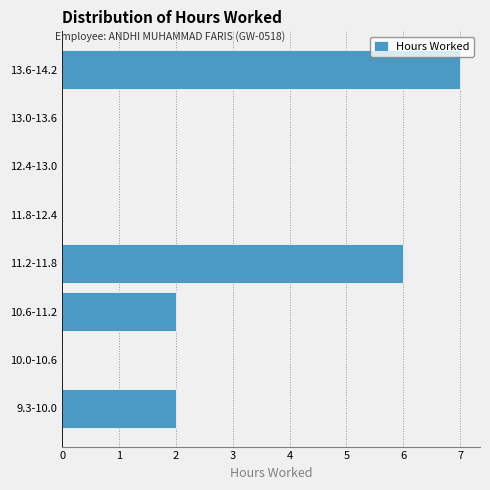

Reading bottom to top, list all the values displayed in this chart.

9.3-10.0=2	10.0-10.6=0	10.6-11.2=2	11.2-11.8=6	11.8-12.4=0	12.4-13.0=0	13.0-13.6=0	13.6-14.2=7